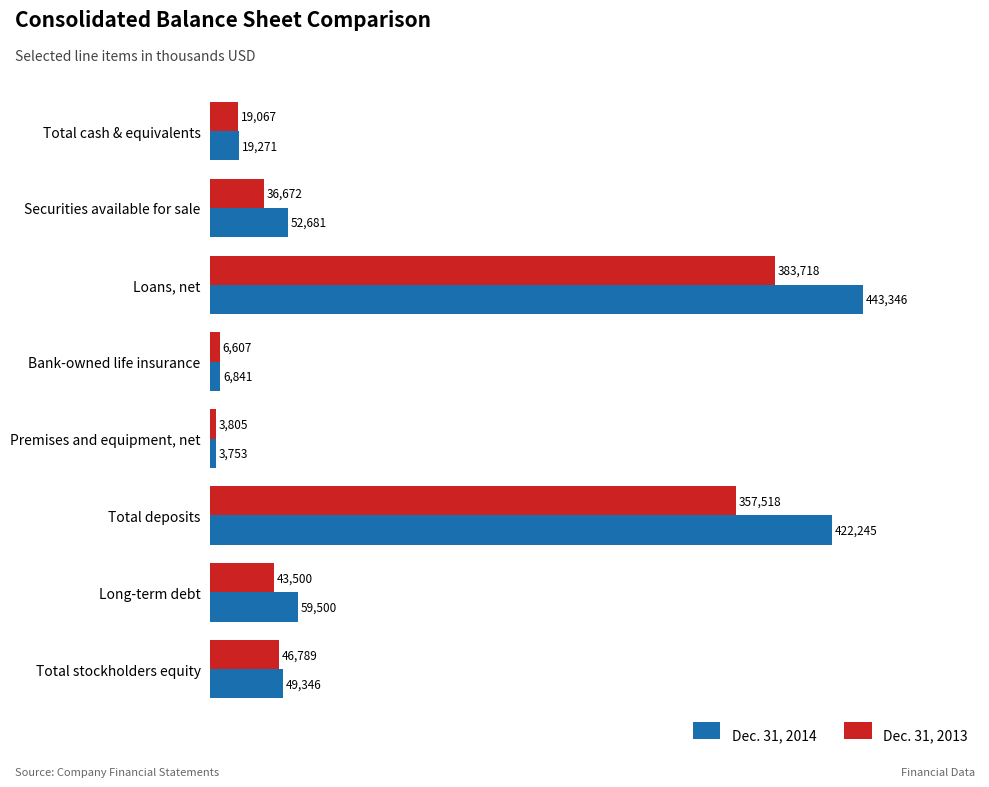

How many data points does each series have?

8